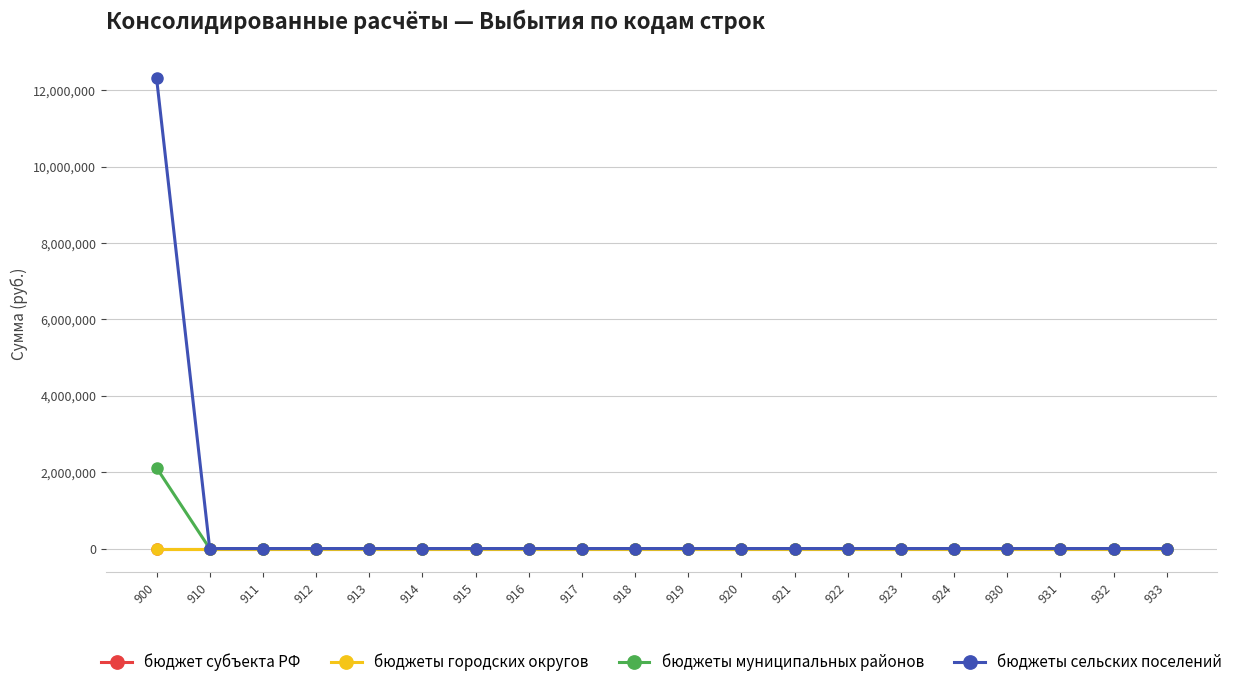

Rank the series by their maximum value, from lowest to highest.

бюджет субъекта РФ, бюджеты городских округов, бюджеты муниципальных районов, бюджеты сельских поселений